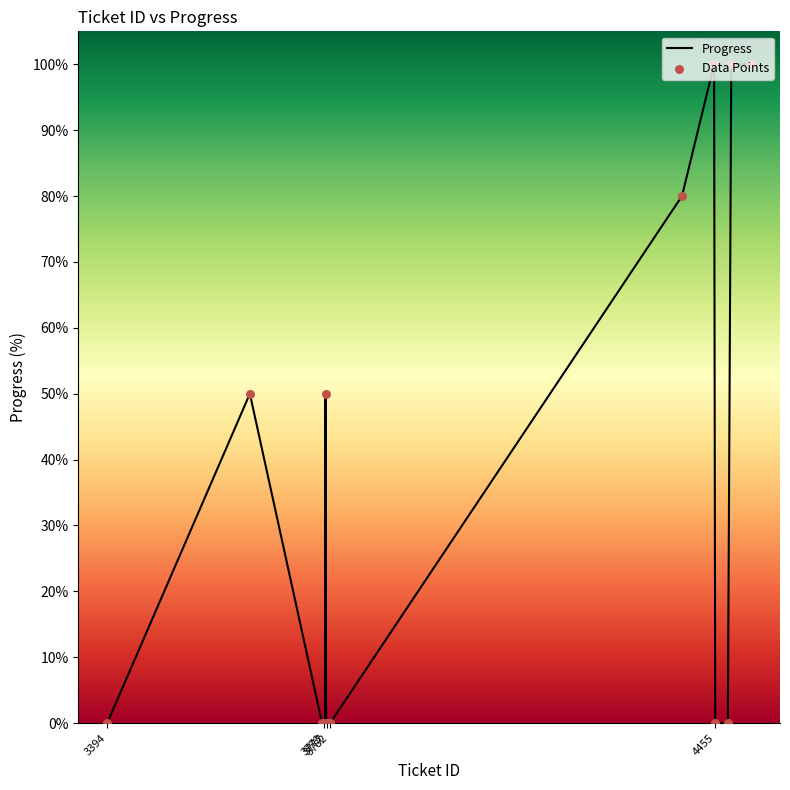

Which series has the largest Y range (max minus min)?

Progress